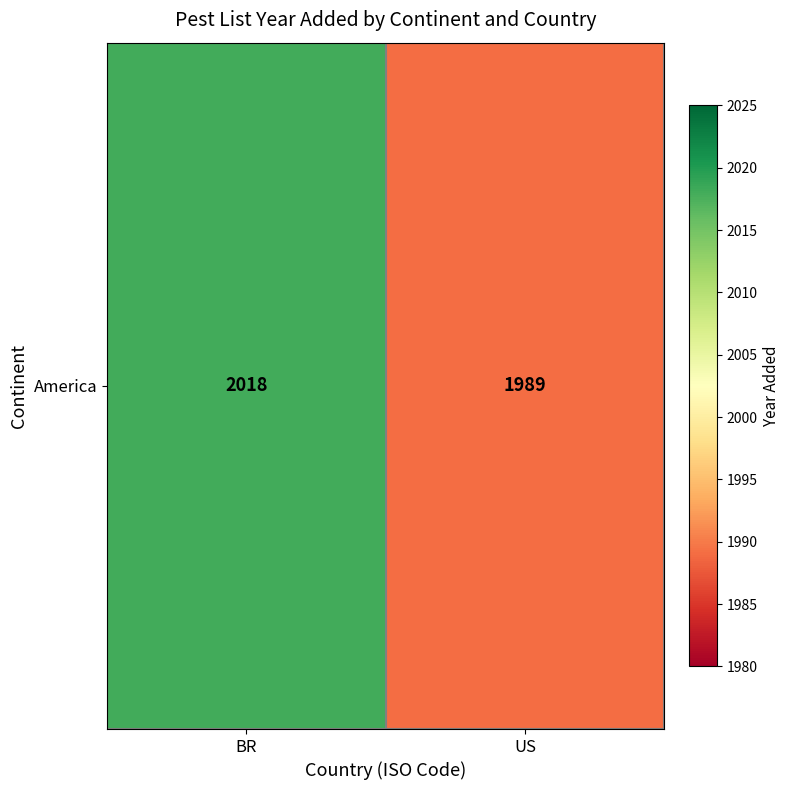

The chart shows a value of 2633 at BR. True or false?

False